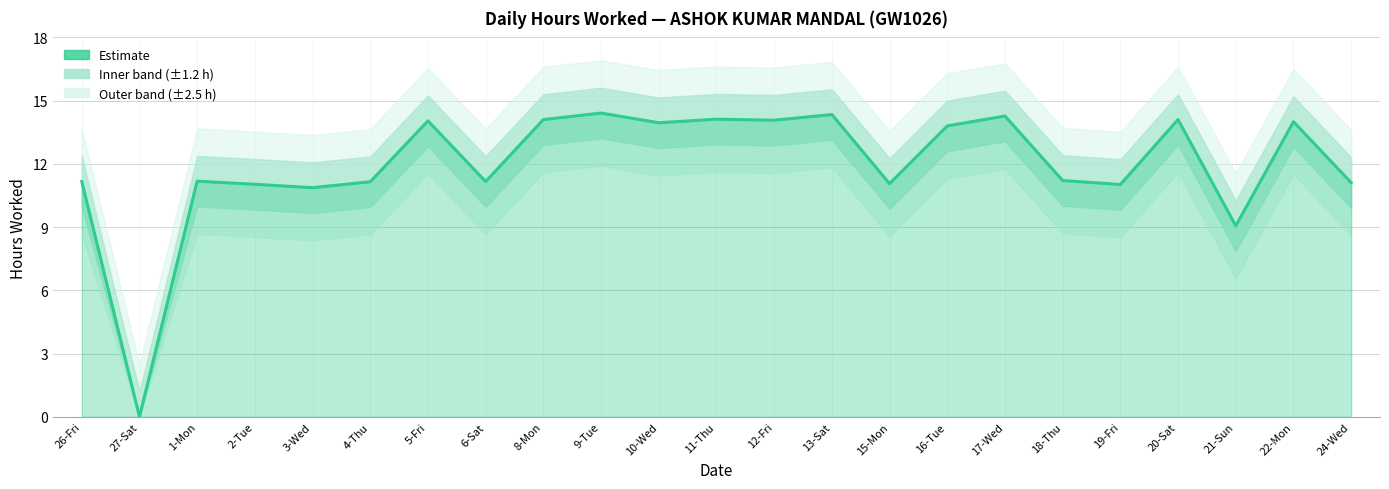

True or false: the data shows 13.8 at 16-Tue.

True